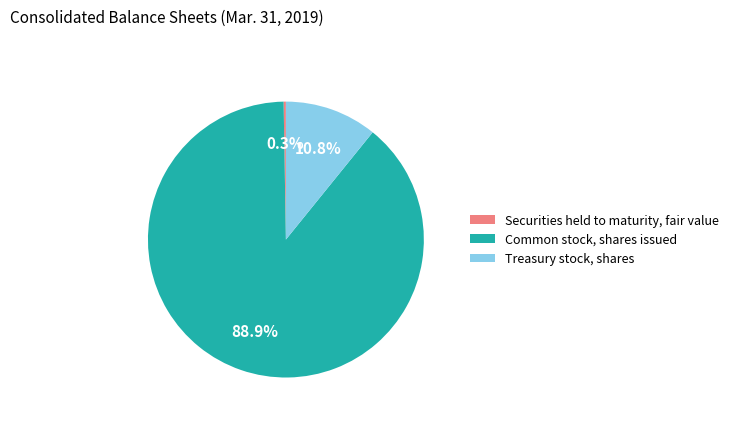

What is the majority slice?

Common stock, shares issued